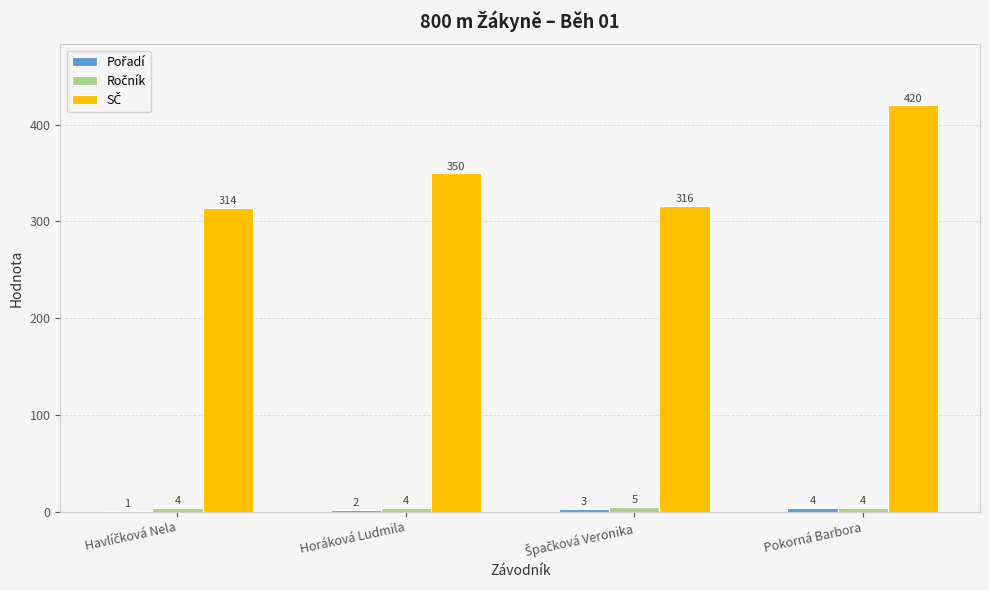

What is the total value across all series at Horáková Ludmila?

356